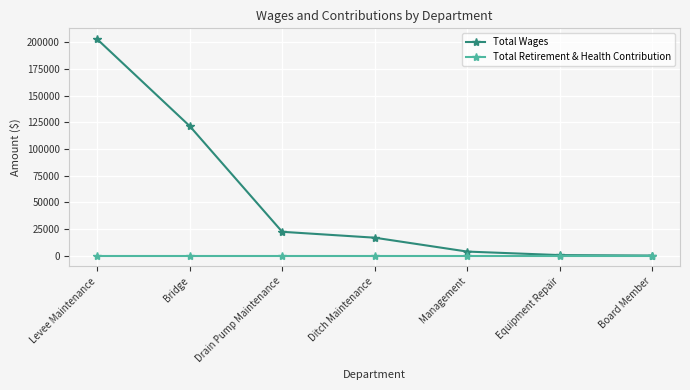

Rank the series by their average value, from highest to lowest.

Total Wages, Total Retirement & Health Contribution